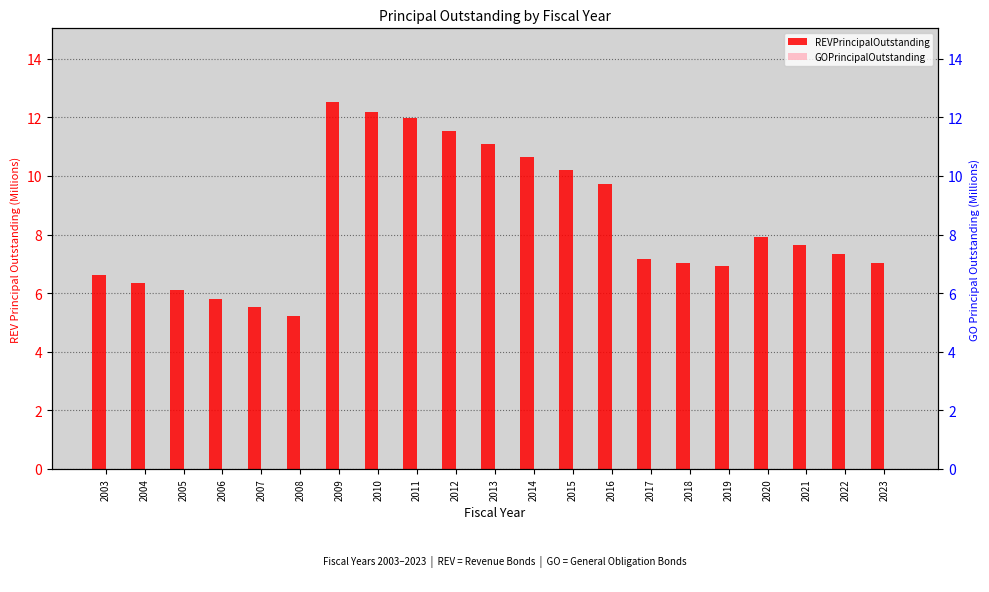

What is the value of the REVPrincipalOutstanding bar at the 14th from the left?

9.7